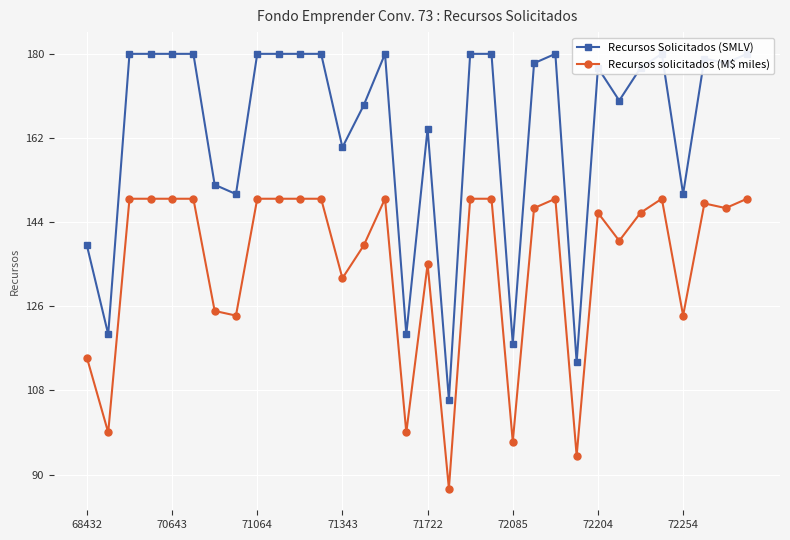

What are all the series names shown in the legend?

Recursos Solicitados (SMLV), Recursos solicitados (M$ miles)